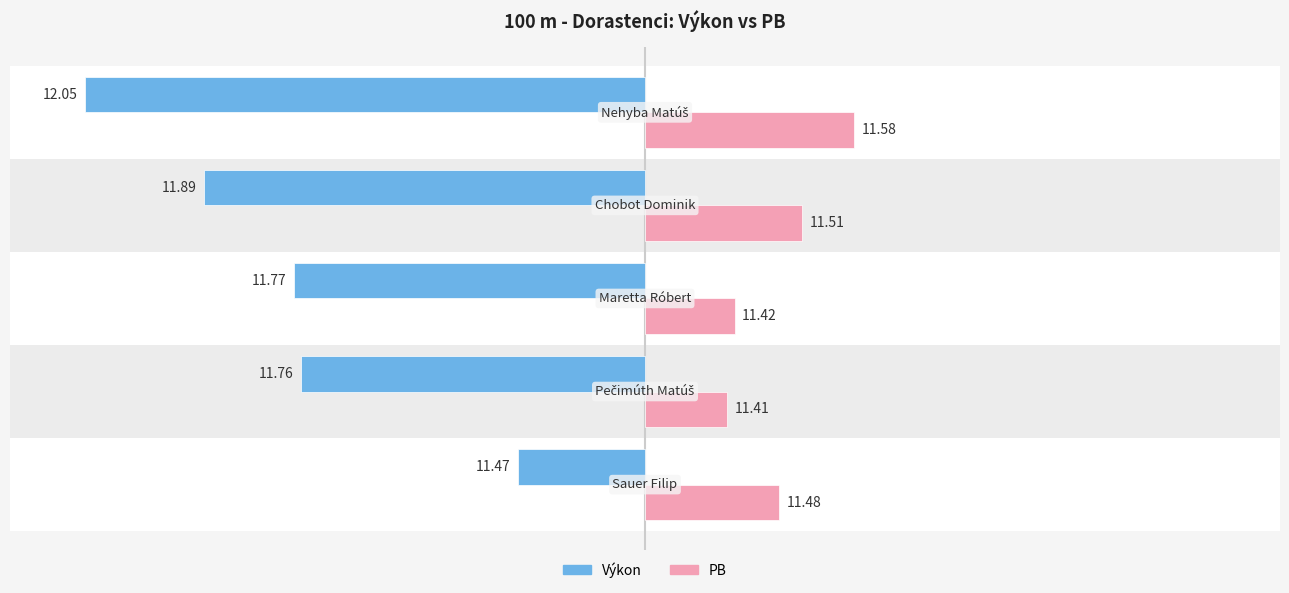

How many groups of bars are there?

5